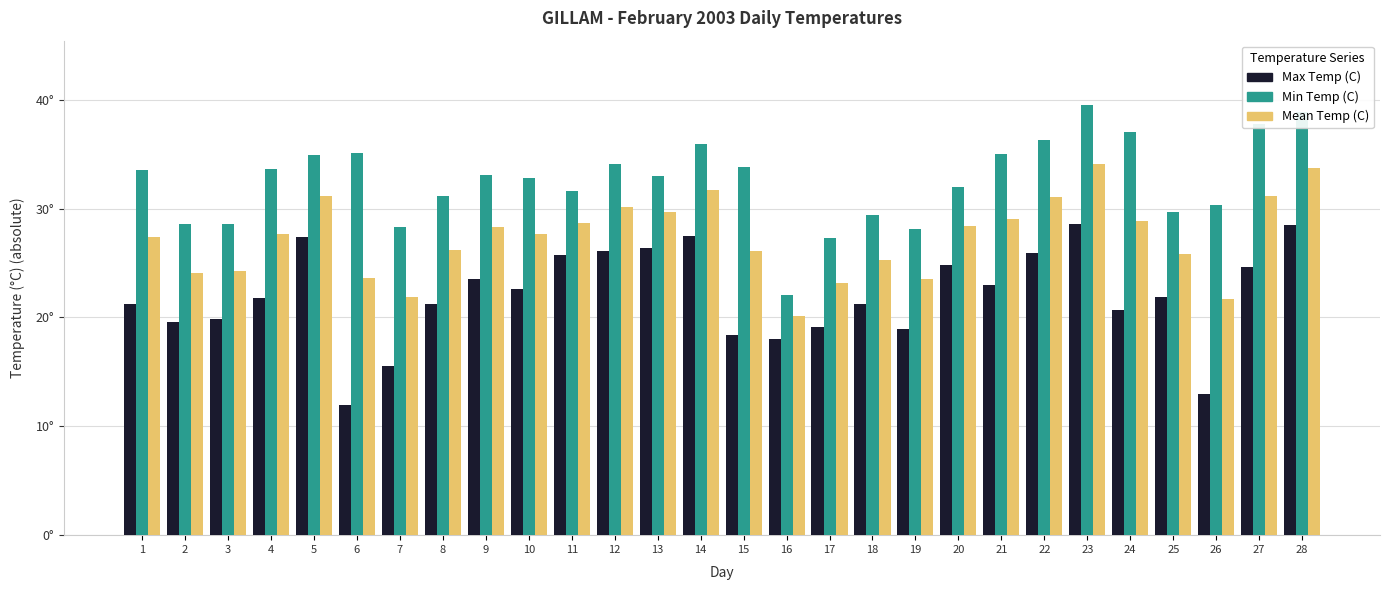

True or false: Max Temp (C) has a value of 27.4 at 5.

True